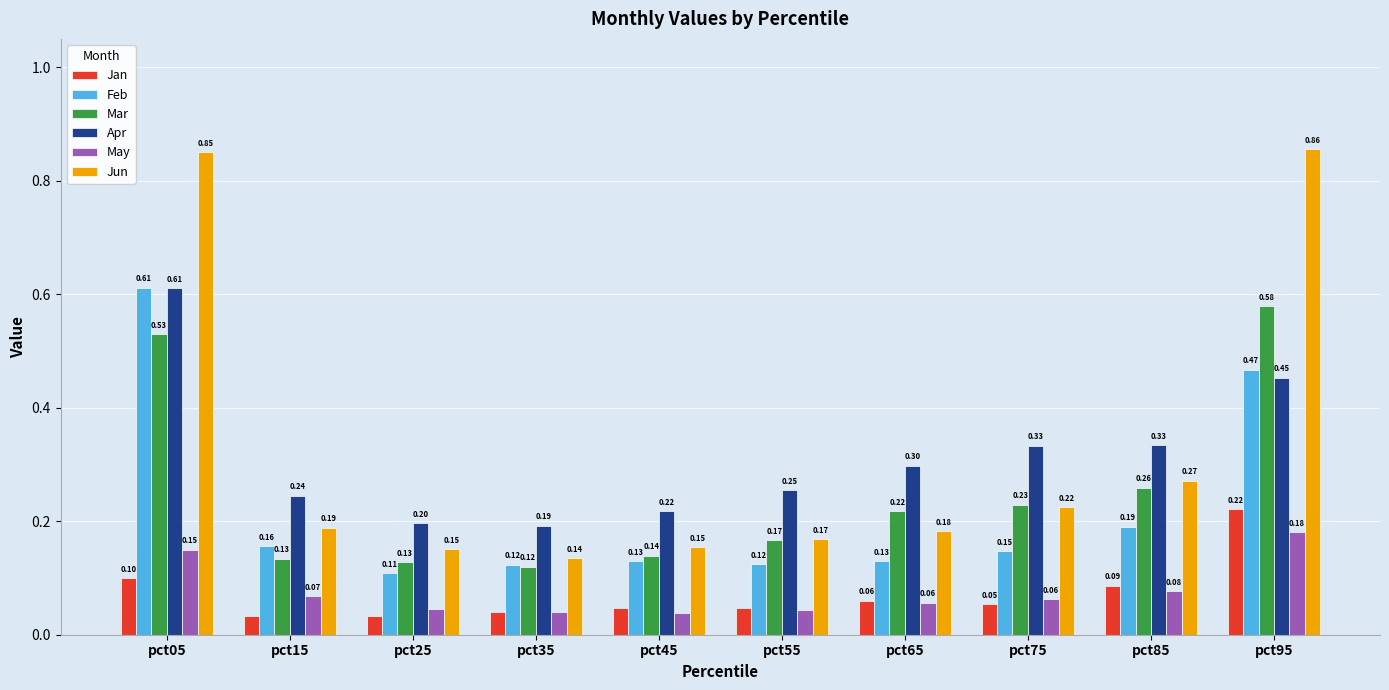

What is the difference between the highest and lowest values at pct95?

0.7